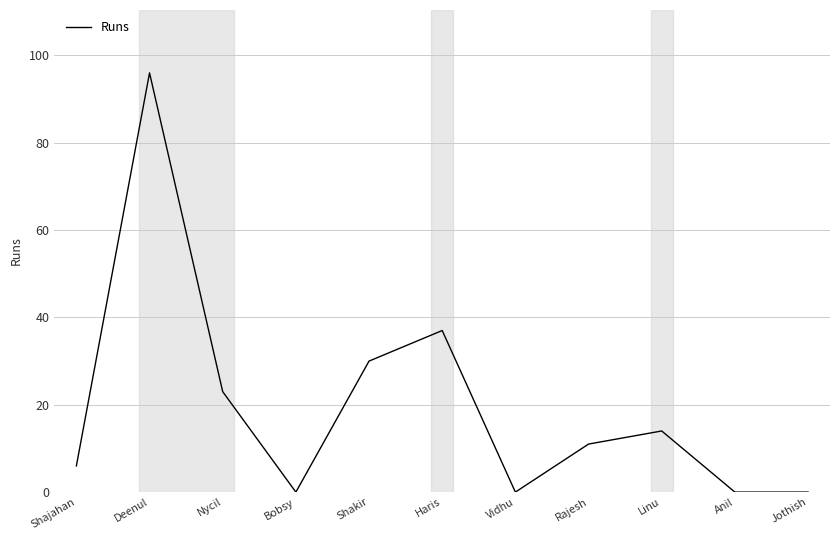

Which has a higher value, Nycil or Rajesh?

Nycil